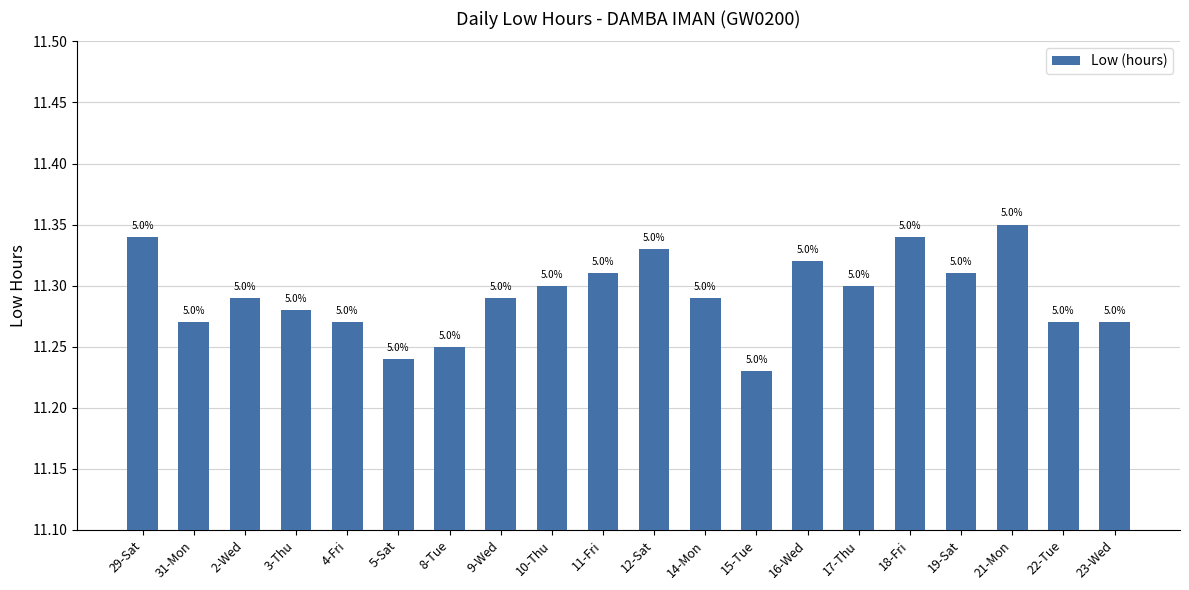

What is the difference between the maximum and minimum values?

0.1